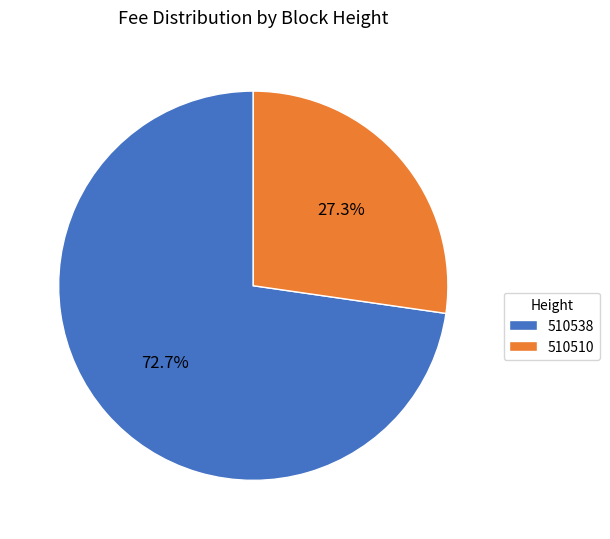

Which has a higher value, 510510 or 510538?

510538